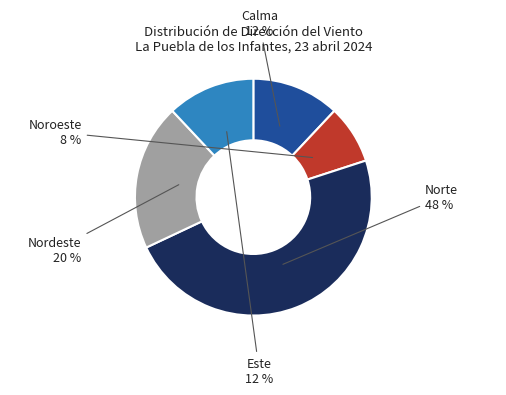

To the nearest percent, what is the average slice percentage?

20%